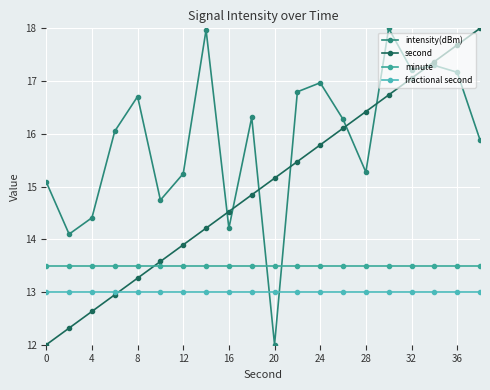

How many lines are shown in the chart?

4